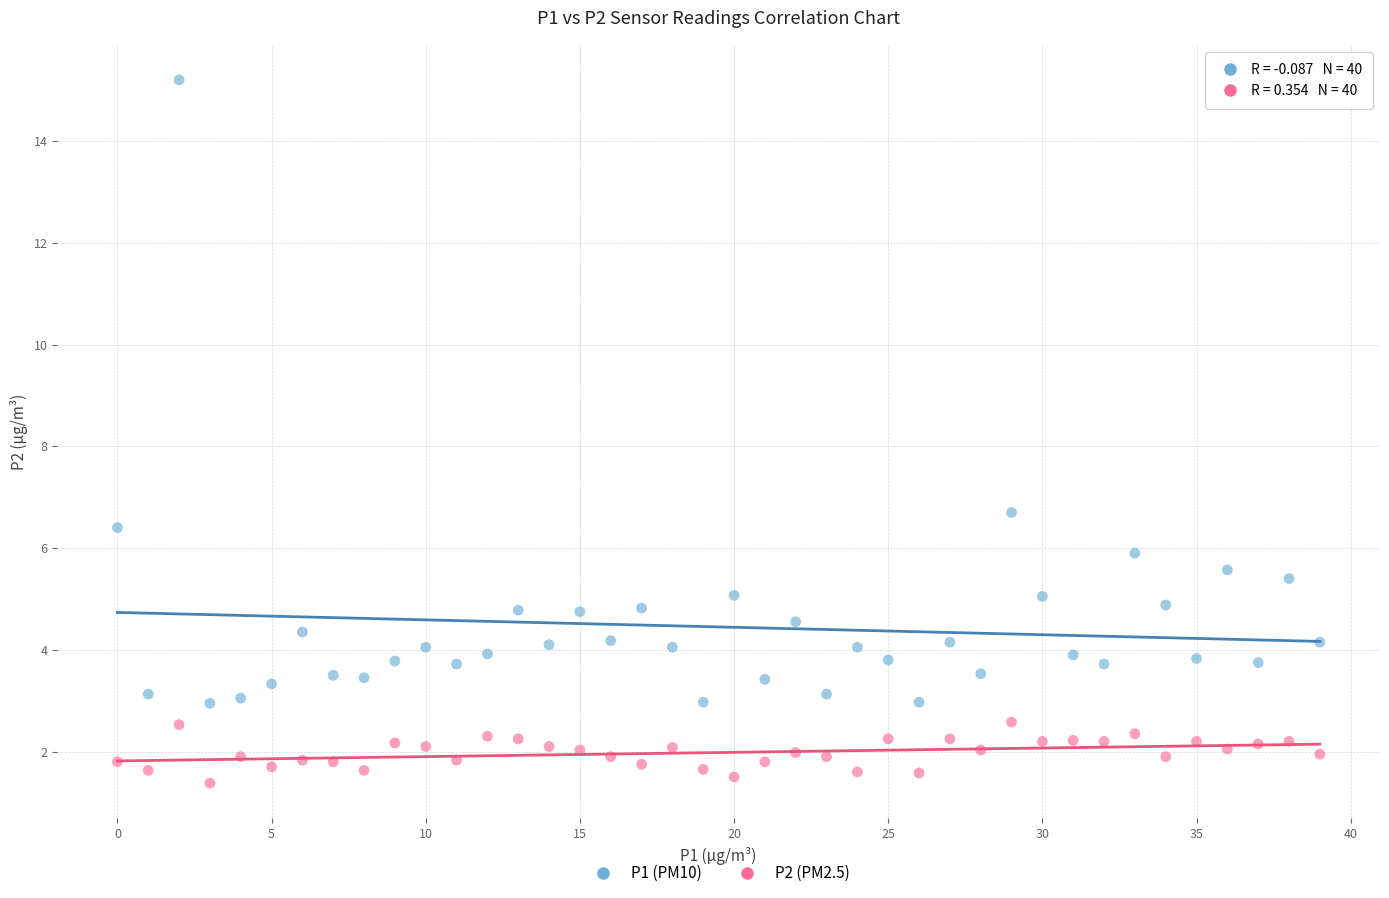

Across all series, what Y value is closest to 8?

6.7